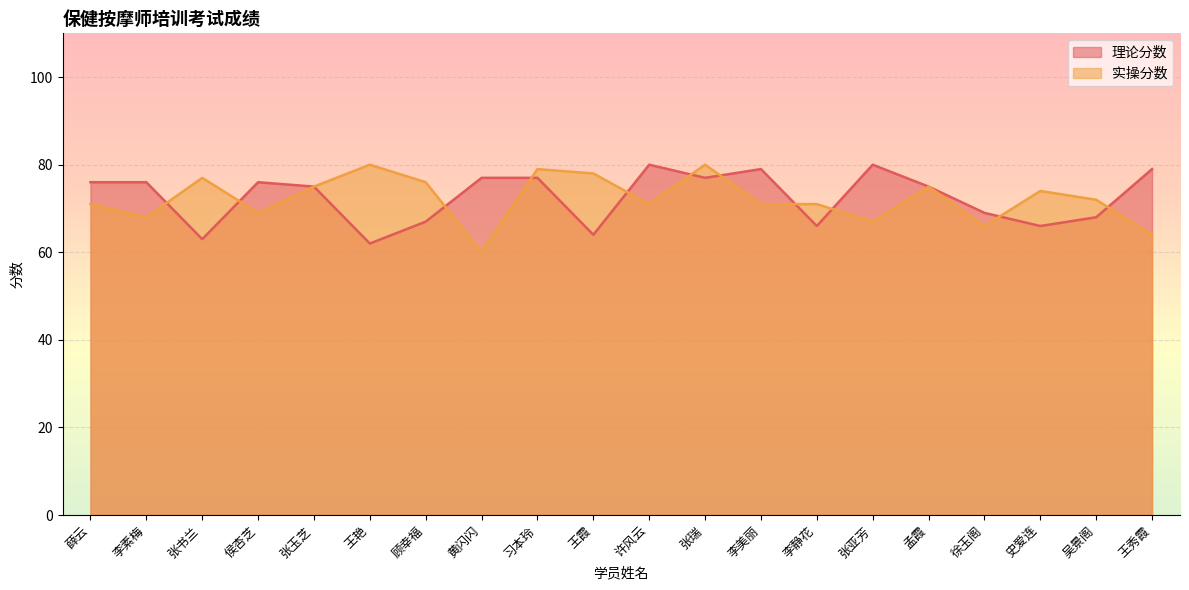

What is the average value of the 理论分数 series?

73